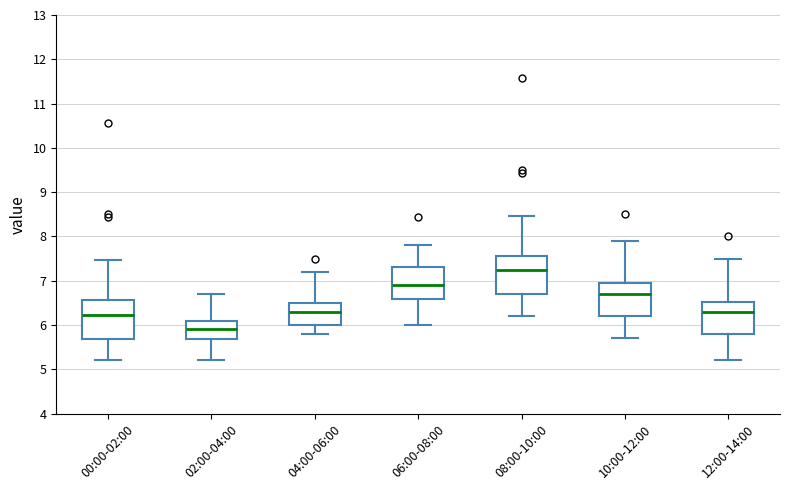

Reading left to right, read every box against the y-axis: the position of its median line, the range the box covers, and the ends of its whiskers. The values are not printed on the chart, so give them approximately, as read against the axis.

00:00-02:00: median 6.2, box 5.7 to 6.6, whiskers 5.2 to 7.5
02:00-04:00: median 5.9, box 5.7 to 6.1, whiskers 5.2 to 6.7
04:00-06:00: median 6.3, box 6.0 to 6.5, whiskers 5.8 to 7.2
06:00-08:00: median 6.9, box 6.6 to 7.3, whiskers 6.0 to 7.8
08:00-10:00: median 7.2, box 6.7 to 7.6, whiskers 6.2 to 8.5
10:00-12:00: median 6.7, box 6.2 to 7.0, whiskers 5.7 to 7.9
12:00-14:00: median 6.3, box 5.8 to 6.5, whiskers 5.2 to 7.5